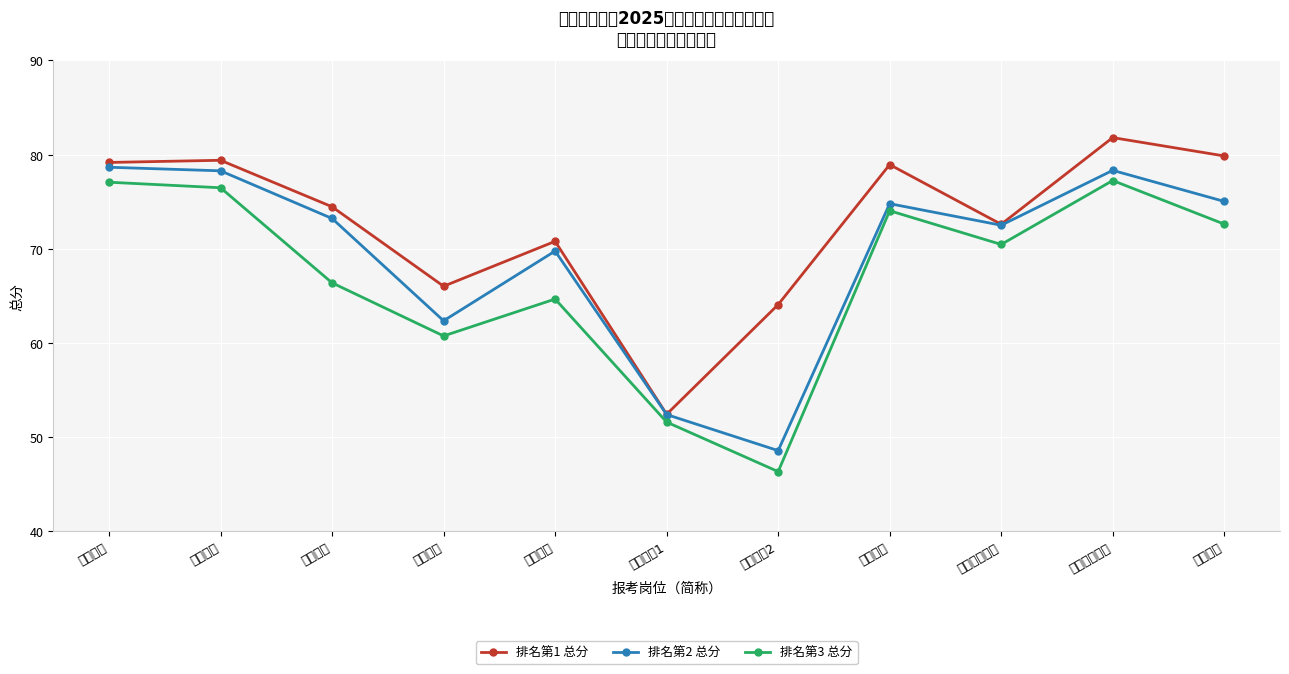

What is the label of the 10th point from the left?

小学信息技术